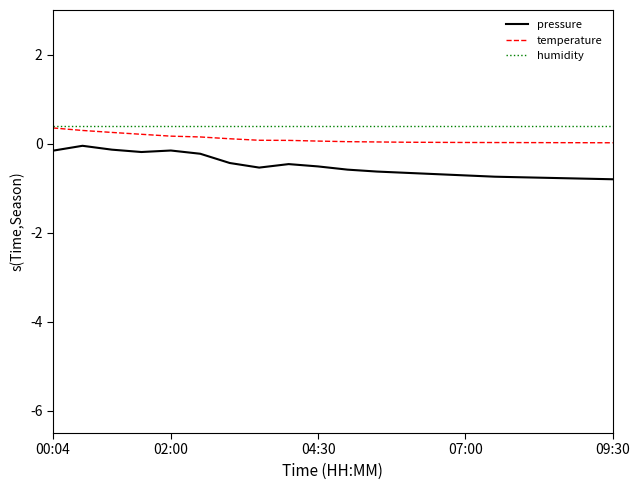

What is the smallest value displayed?

-0.8